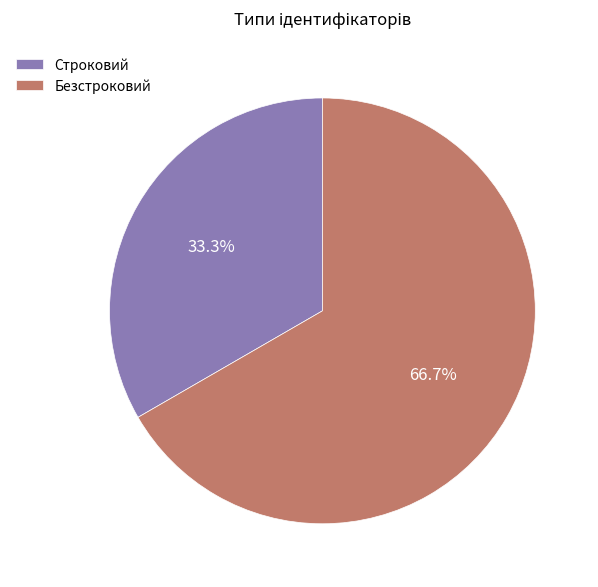

True or false: Безстроковий accounts for 67% of the total.

True